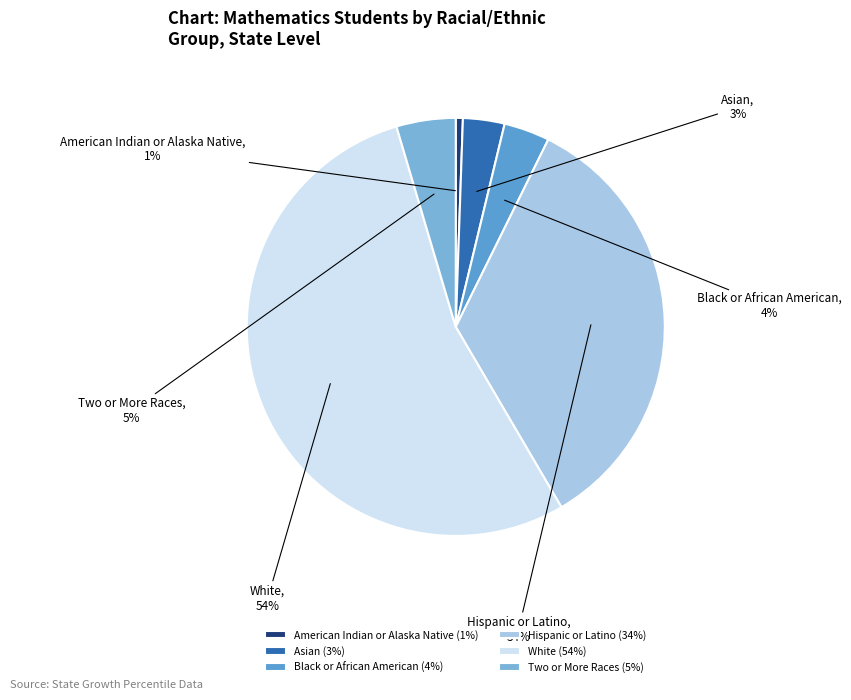

Is the sum of Two or More Races and Asian greater than half?

No